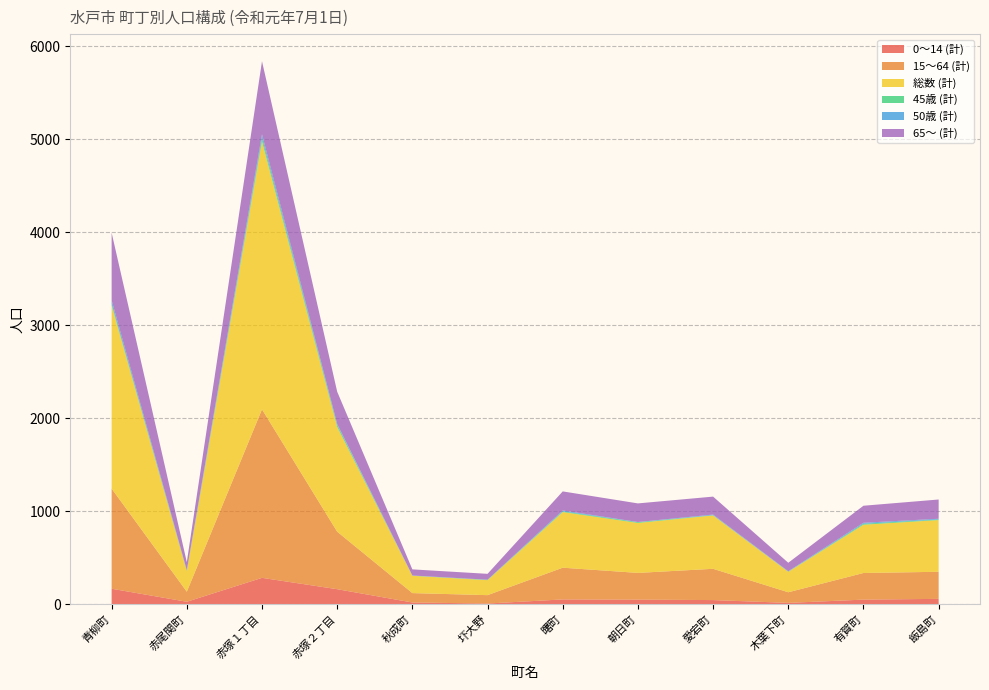

Reading left to right, what are all the values shown in this chart?

0～14 (計): 167	27	284	162	19	8	52	50	45	15	50	58
15～64 (計): 1076	108	1811	618	101	90	341	287	336	114	286	291
総数 (計): 1969	222	2880	1126	186	161	598	537	574	220	519	556
45歳 (計): 18	4	37	21	2	4	7	8	2	2	10	6
50歳 (計): 37	5	39	12	1	1	10	2	7	4	11	8
65～ (計): 726	87	785	346	66	63	205	200	193	91	183	207